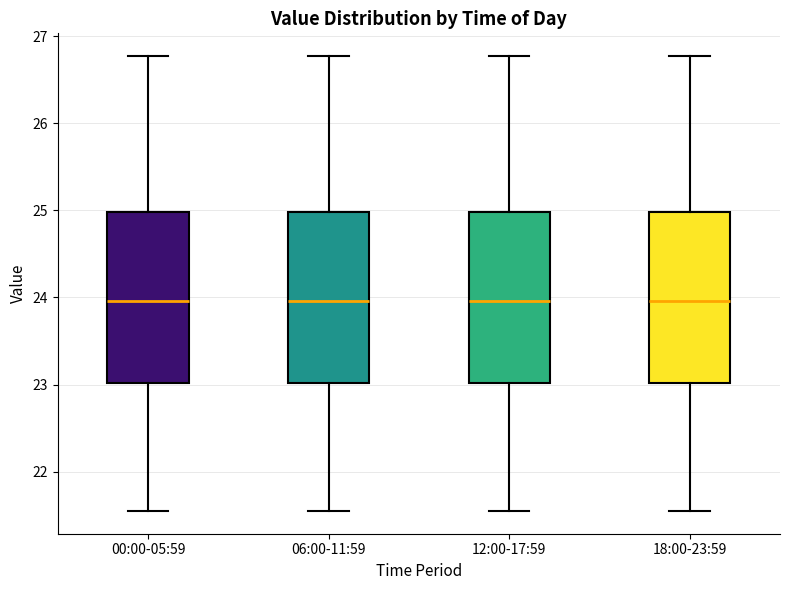

Reading left to right, read every box against the y-axis: the position of its median line, the range the box covers, and the ends of its whiskers. The values are not printed on the chart, so give them approximately, as read against the axis.

00:00-05:59: median 24.0, box 23.0 to 25.0, whiskers 21.6 to 26.8
06:00-11:59: median 24.0, box 23.0 to 25.0, whiskers 21.6 to 26.8
12:00-17:59: median 24.0, box 23.0 to 25.0, whiskers 21.6 to 26.8
18:00-23:59: median 24.0, box 23.0 to 25.0, whiskers 21.6 to 26.8